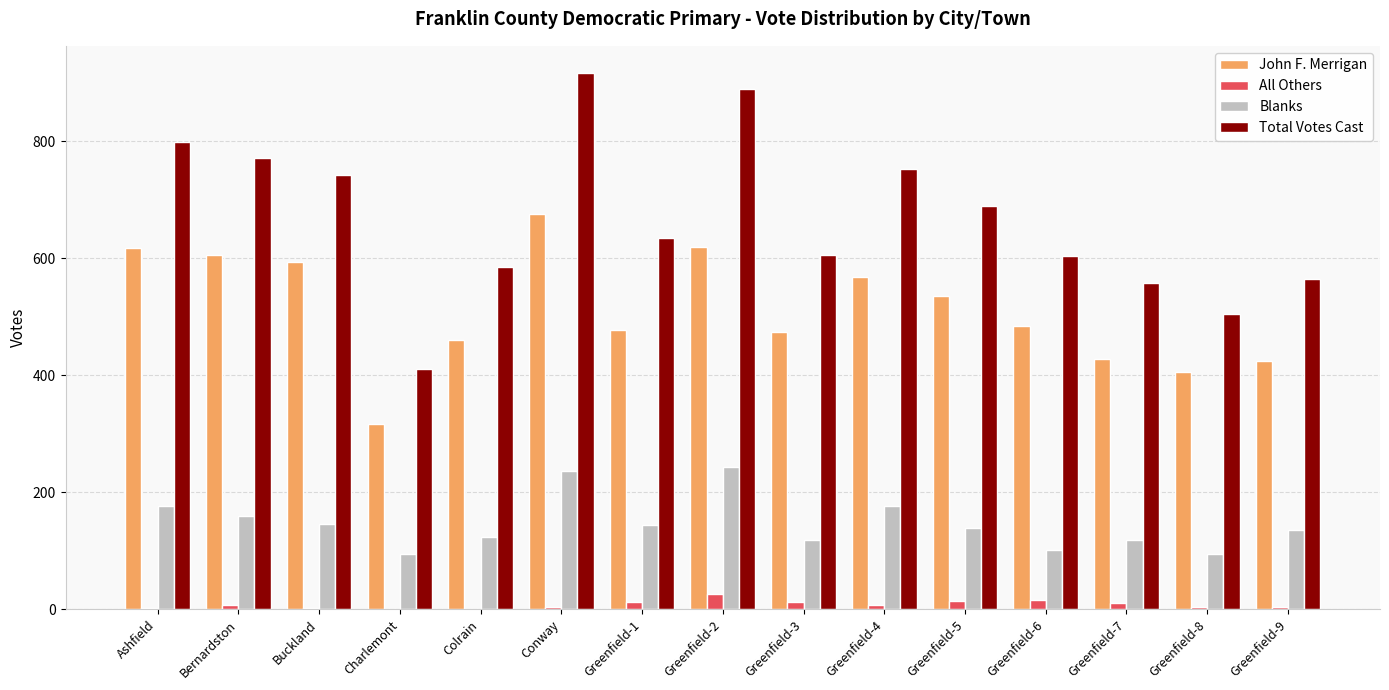

How many data points does each series have?

15